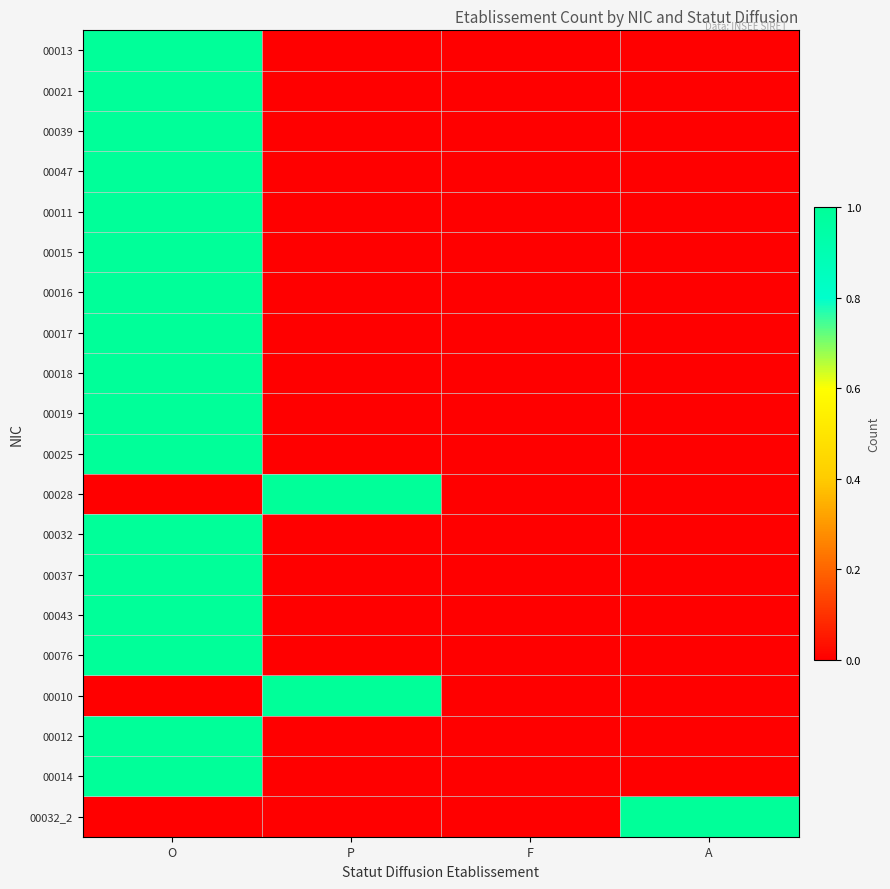

Reading left to right, transcribe all the data shown in this chart.

00013: O=1	P=0	F=0	A=0
00021: O=1	P=0	F=0	A=0
00039: O=1	P=0	F=0	A=0
00047: O=1	P=0	F=0	A=0
00011: O=1	P=0	F=0	A=0
00015: O=1	P=0	F=0	A=0
00016: O=1	P=0	F=0	A=0
00017: O=1	P=0	F=0	A=0
00018: O=1	P=0	F=0	A=0
00019: O=1	P=0	F=0	A=0
00025: O=1	P=0	F=0	A=0
00028: O=0	P=1	F=0	A=0
00032: O=1	P=0	F=0	A=0
00037: O=1	P=0	F=0	A=0
00043: O=1	P=0	F=0	A=0
00076: O=1	P=0	F=0	A=0
00010: O=0	P=1	F=0	A=0
00012: O=1	P=0	F=0	A=0
00014: O=1	P=0	F=0	A=0
00032_2: O=0	P=0	F=0	A=1